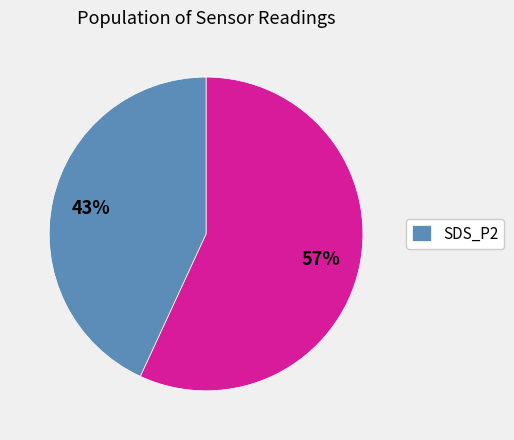

Does any single category account for the majority?

Yes